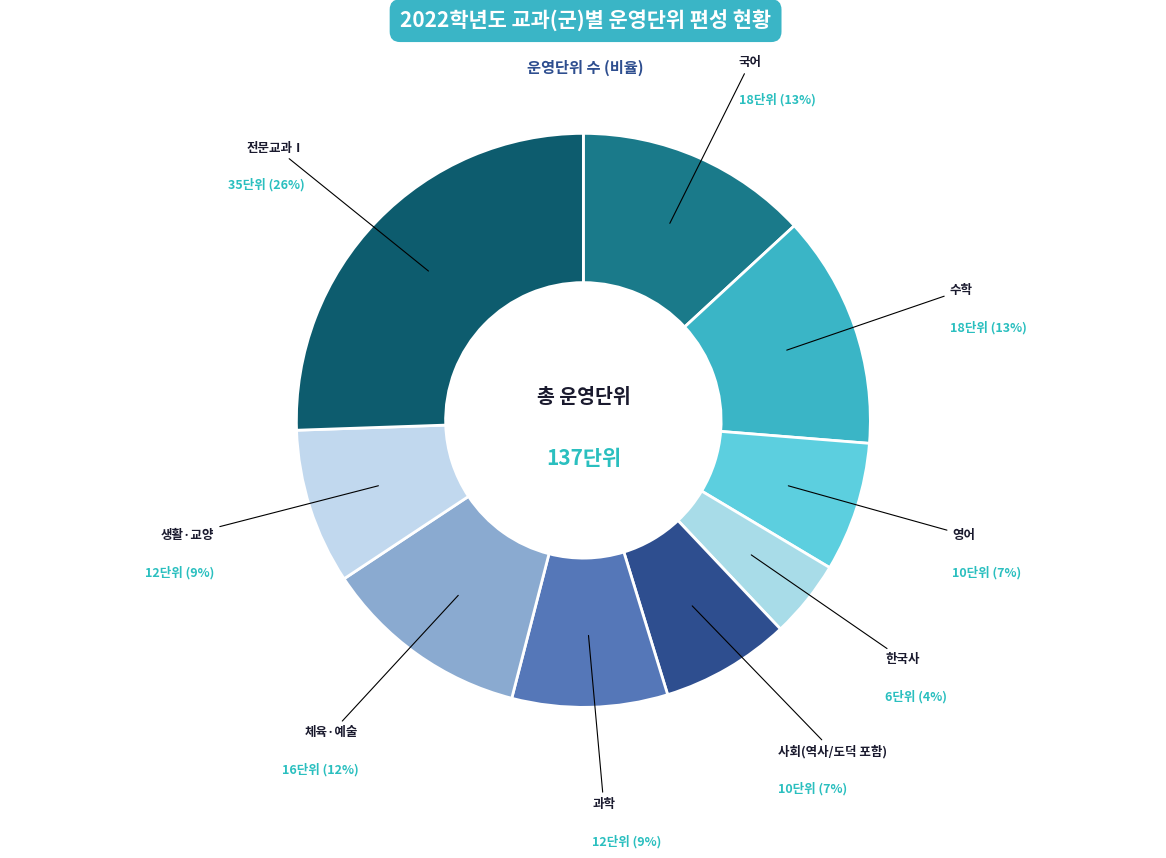

How many slices are in this pie chart?

9